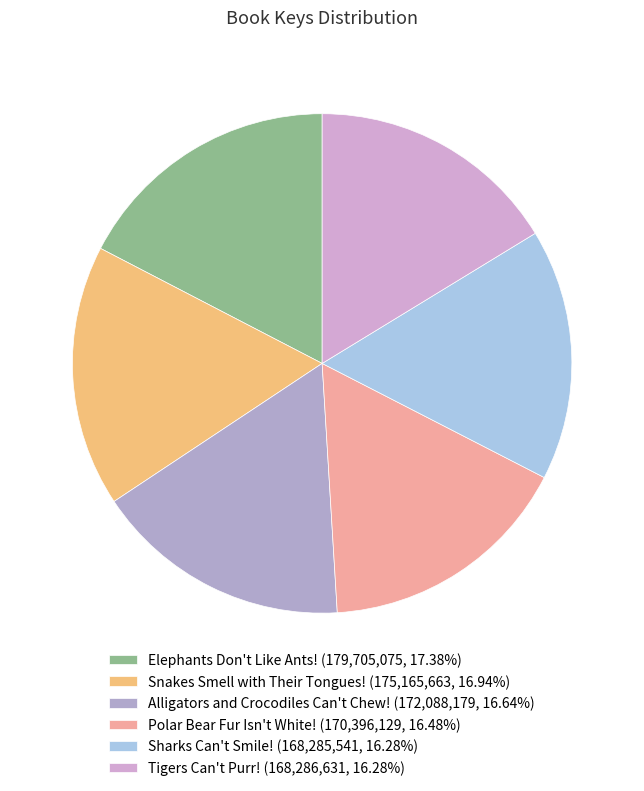

What is the largest slice in the pie chart?

Elephants Don't Like Ants!